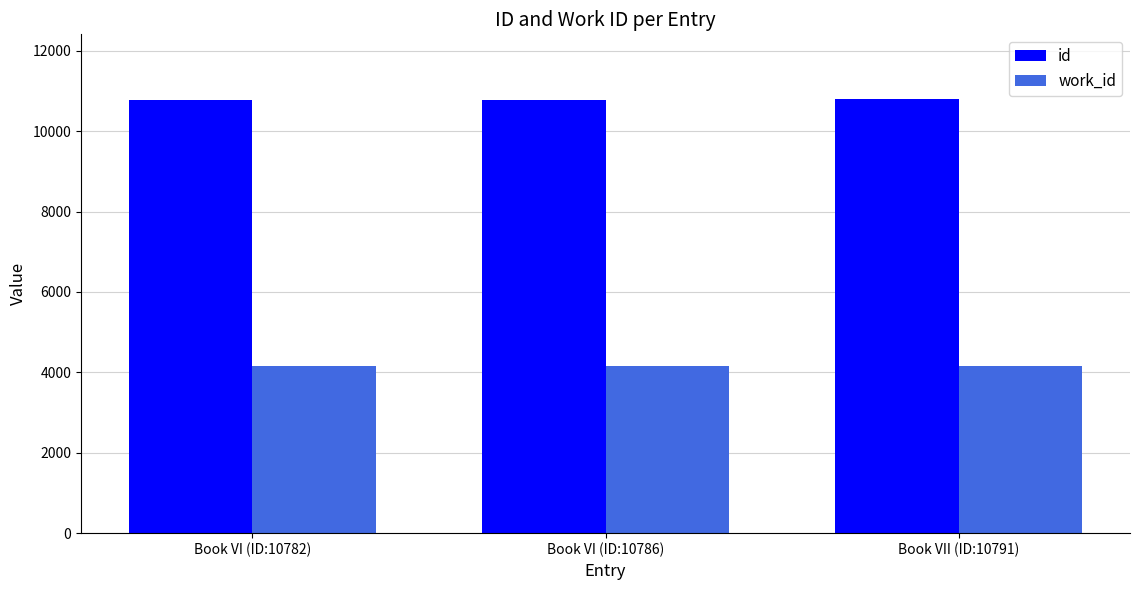

What is the sum of all work_id values?

12501